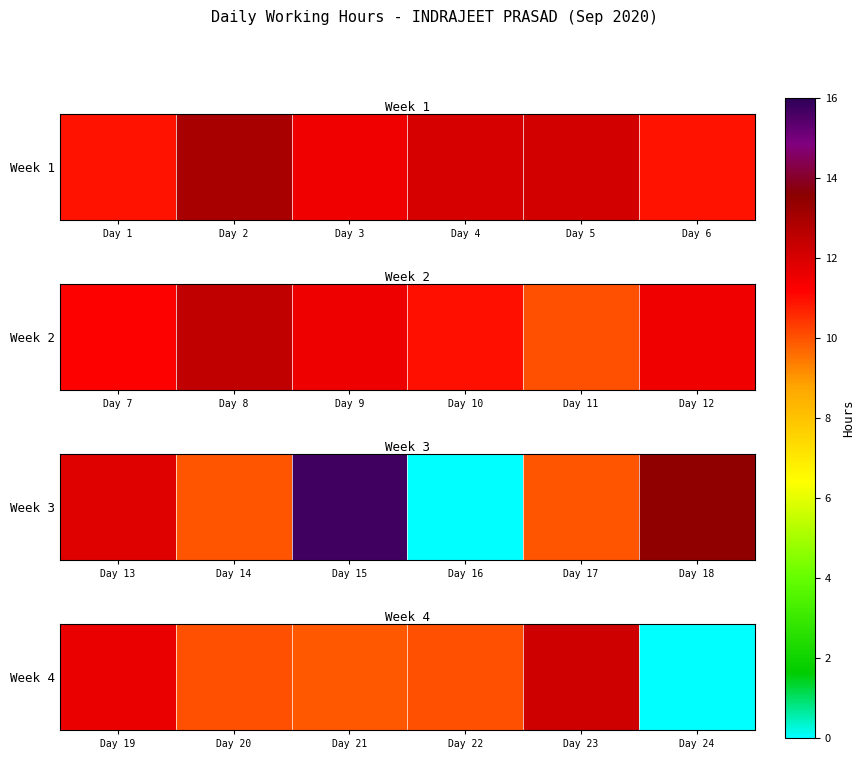

Between Day 22 and Day 24, which is larger?

Day 22